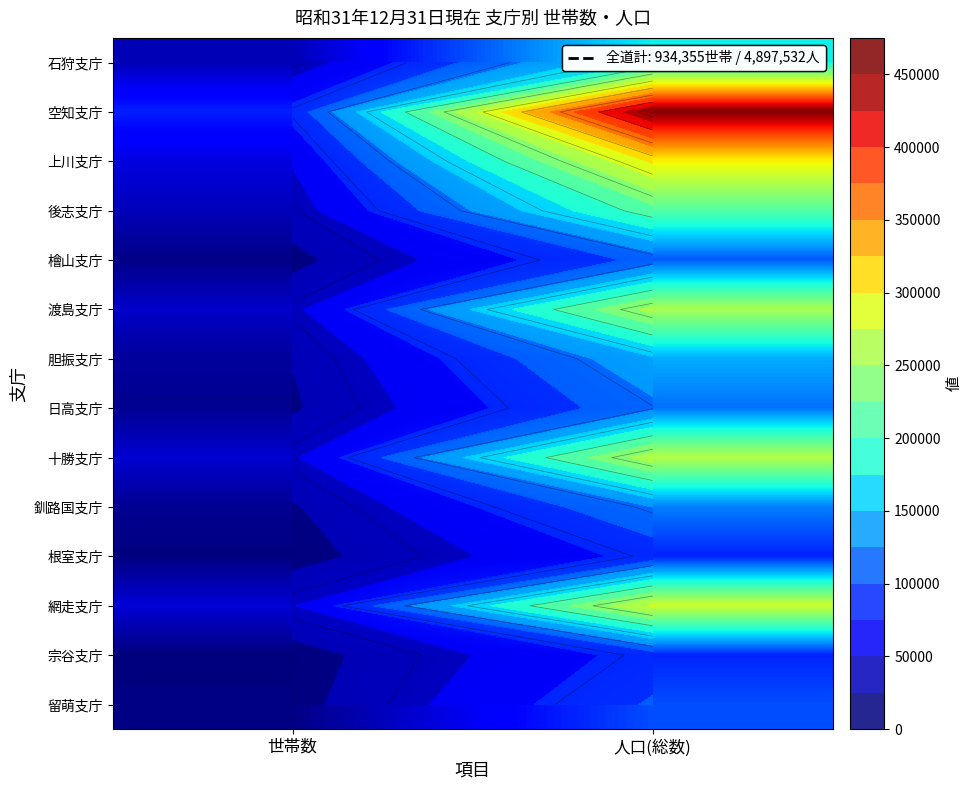

What is the difference between the highest and lowest values at 世帯数?

69095